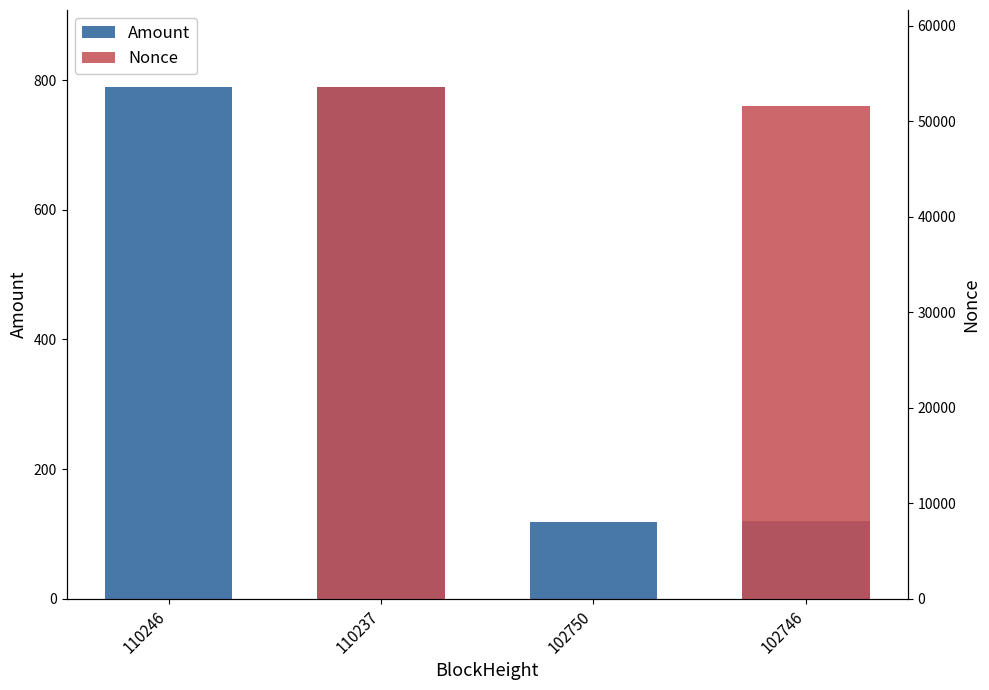

At how many categories does at least one series exceed 42922?

2